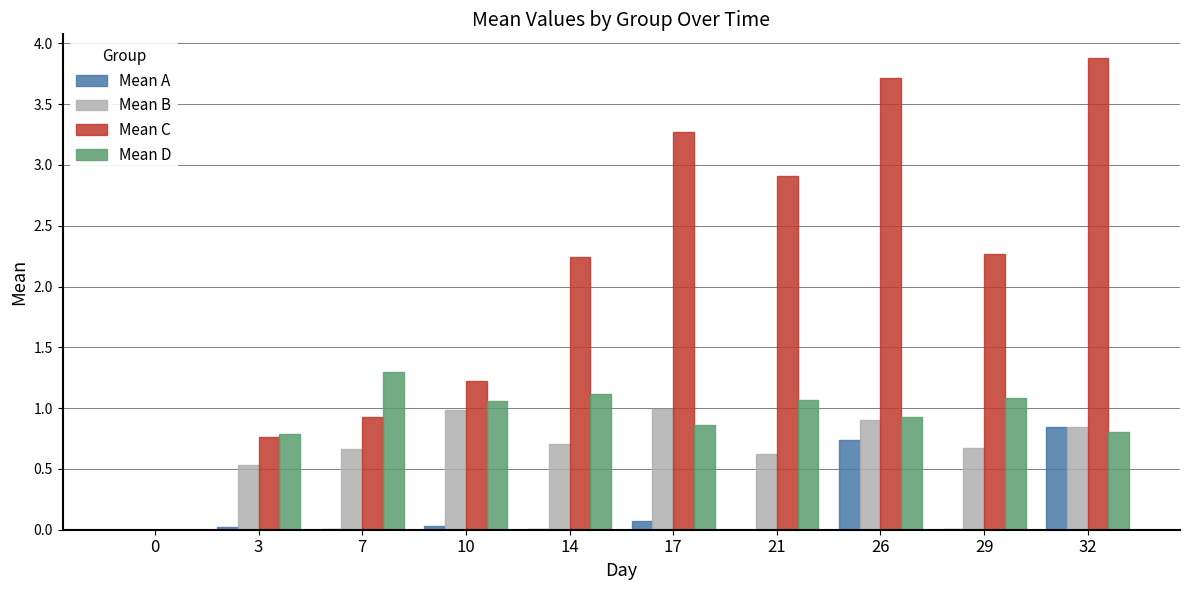

At which category does the chart reach its peak across all series?

32